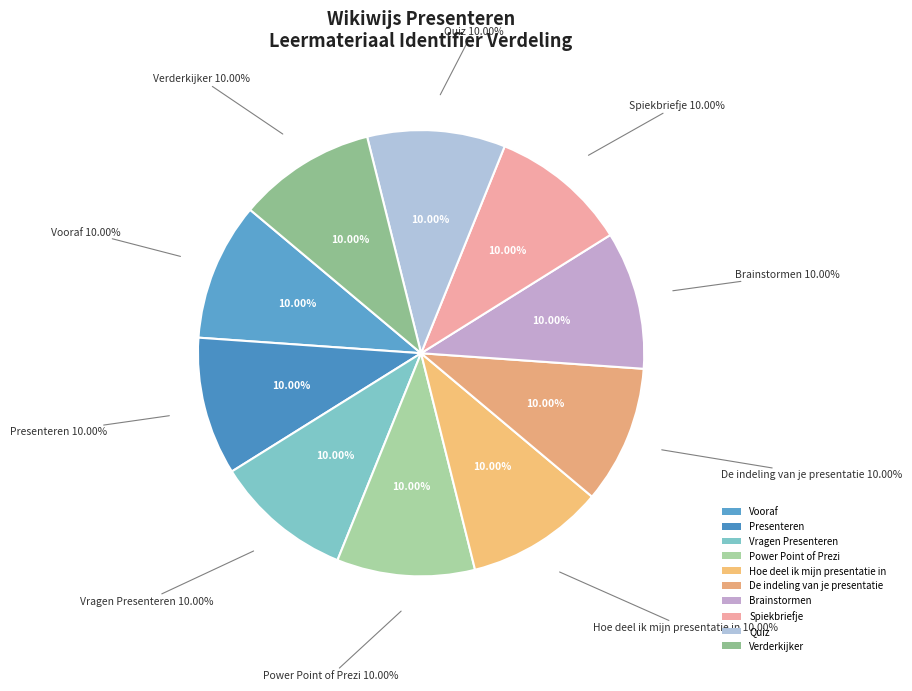

What is the ratio of the value at Presenteren to the value at Vragen Presenteren?

1.0